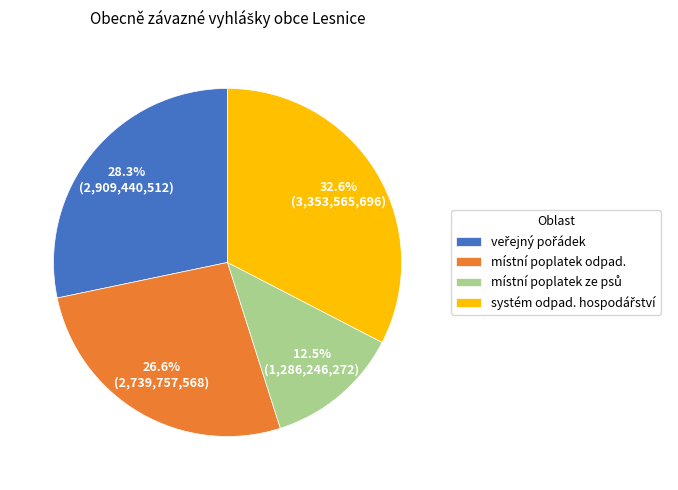

Is there any slice that represents more than half of the pie?

No